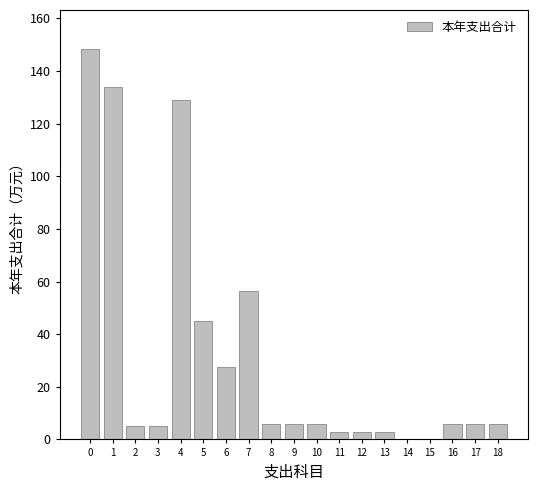

At which label is the value closest to 74?

7